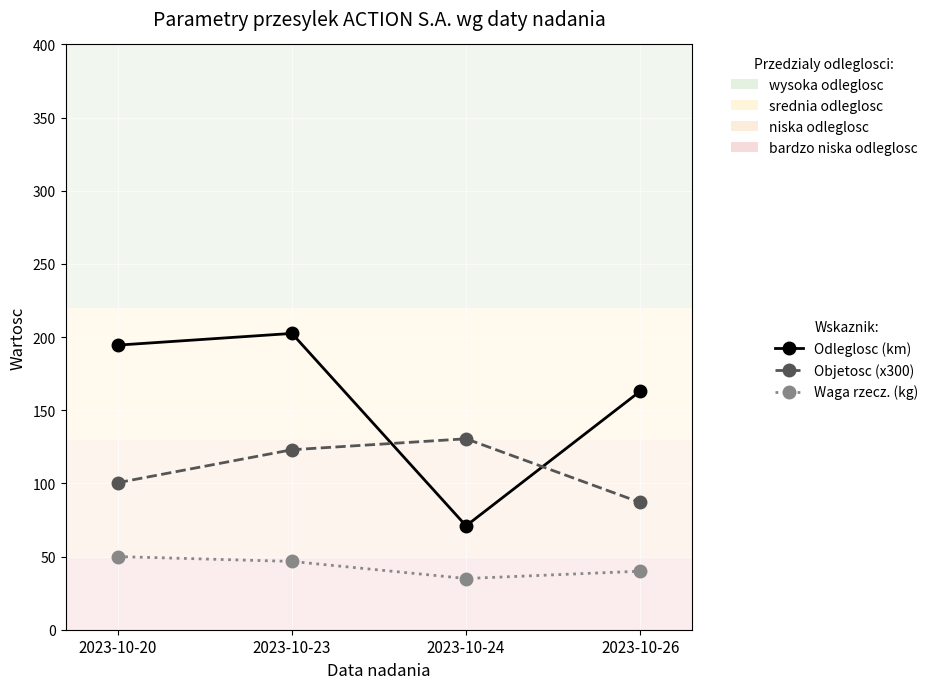

What is the difference between the Objetosc (x300) values at 2023-10-20 and 2023-10-24?

30.0